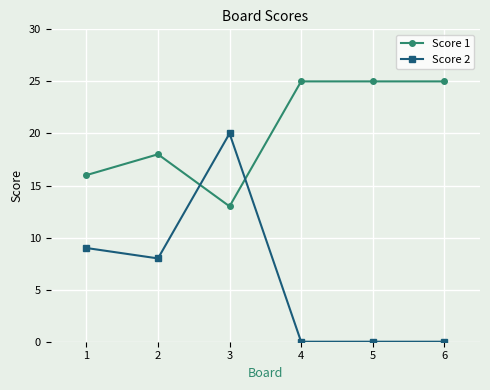

Is it true that Score 1 equals 25 at 5?

True